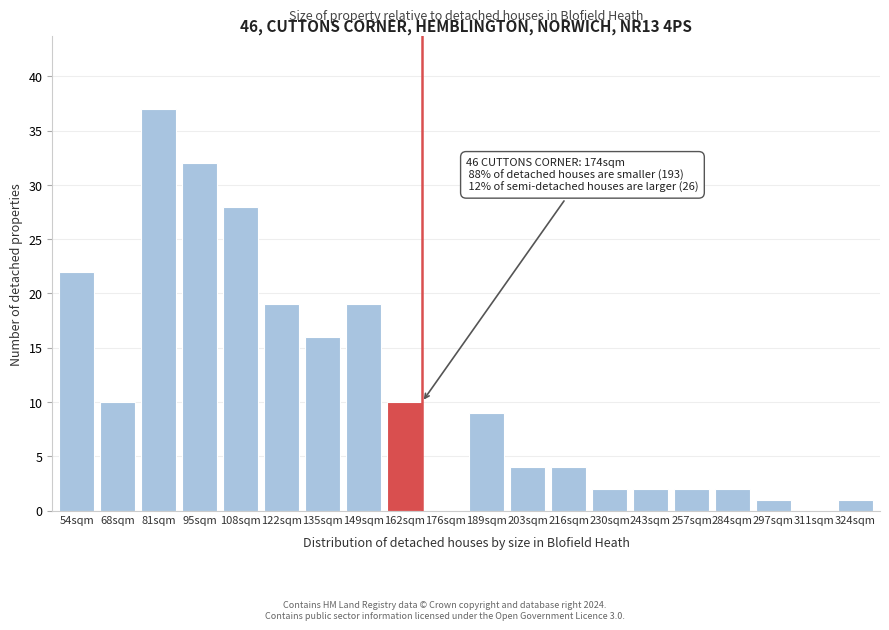

Reading right to left, extract all data points from this chart.

324sqm=1	311sqm=0	297sqm=1	284sqm=2	257sqm=2	243sqm=2	230sqm=2	216sqm=4	203sqm=4	189sqm=9	176sqm=0	162sqm=10	149sqm=19	135sqm=16	122sqm=19	108sqm=28	95sqm=32	81sqm=37	68sqm=10	54sqm=22